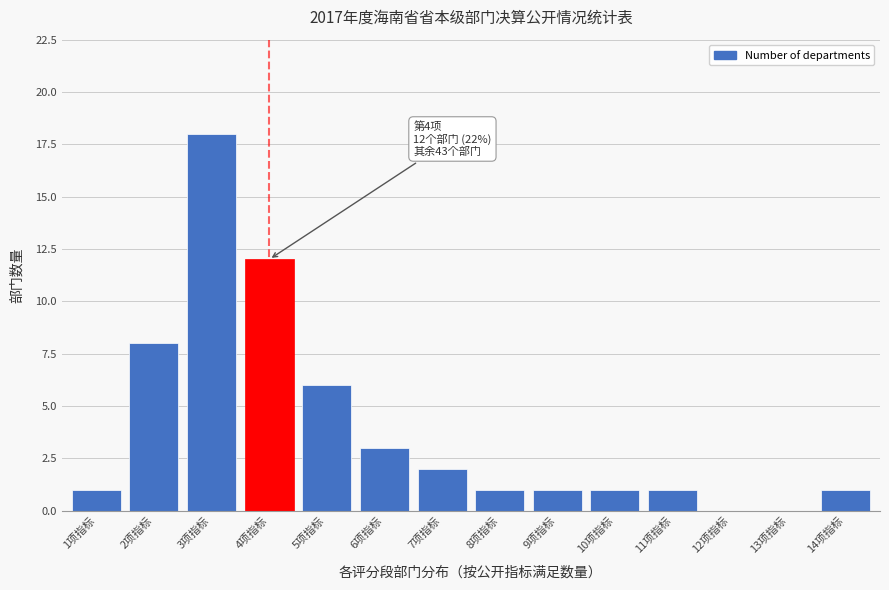

Reading left to right, transcribe all the data shown in this chart.

1项指标=1	2项指标=8	3项指标=18	4项指标=12	5项指标=6	6项指标=3	7项指标=2	8项指标=1	9项指标=1	10项指标=1	11项指标=1	12项指标=0	13项指标=0	14项指标=1